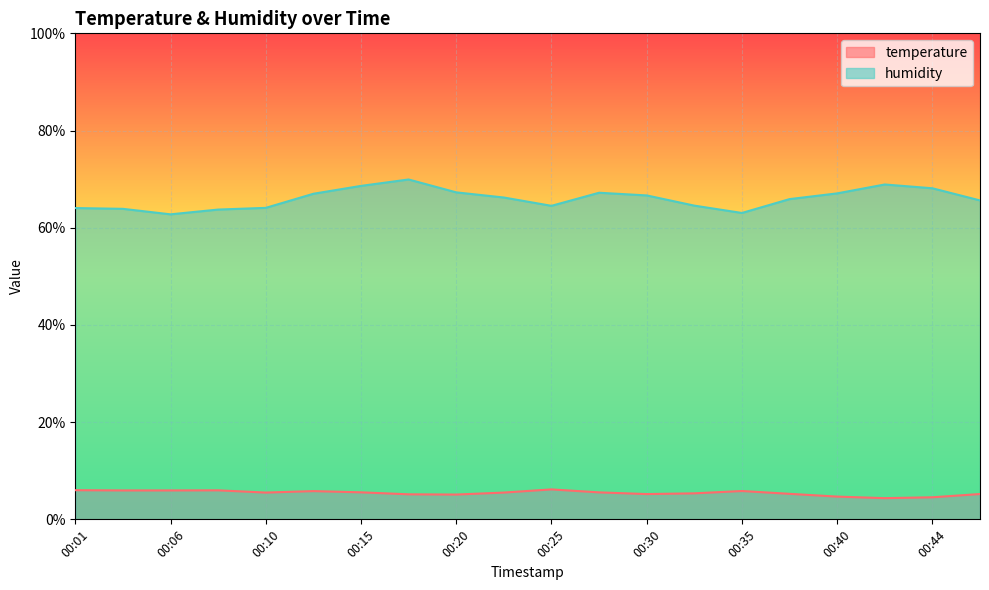

What is the value of the humidity point at the 18th from the left?

68.9